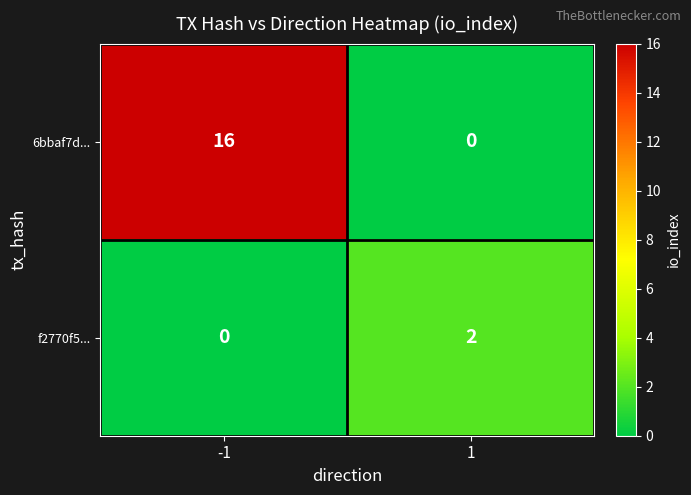

Rank the series by their average value, from lowest to highest.

f2770f5..., 6bbaf7d...